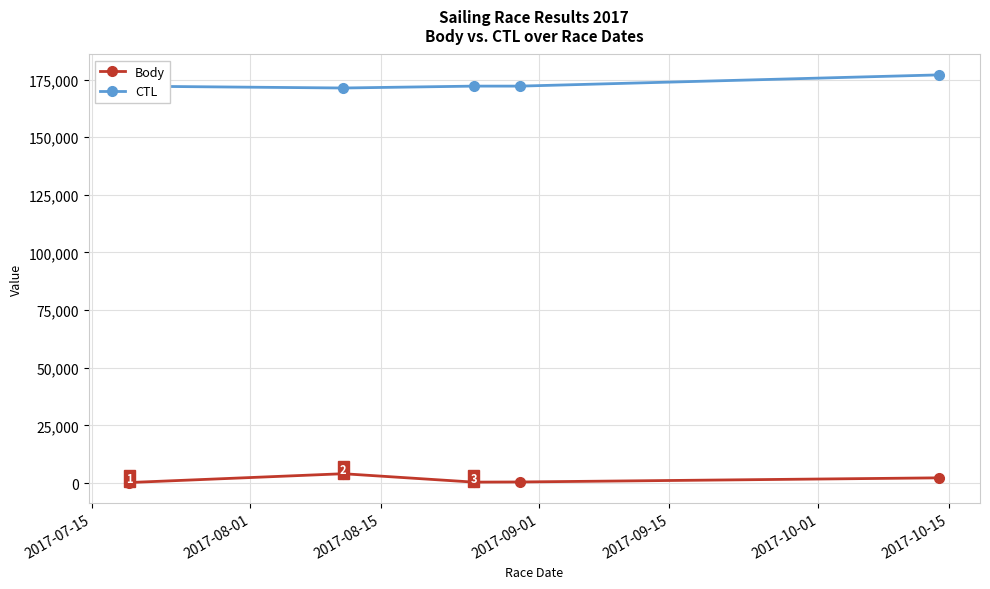

What is the difference between the maximum and second lowest values in the CTL series?

4889